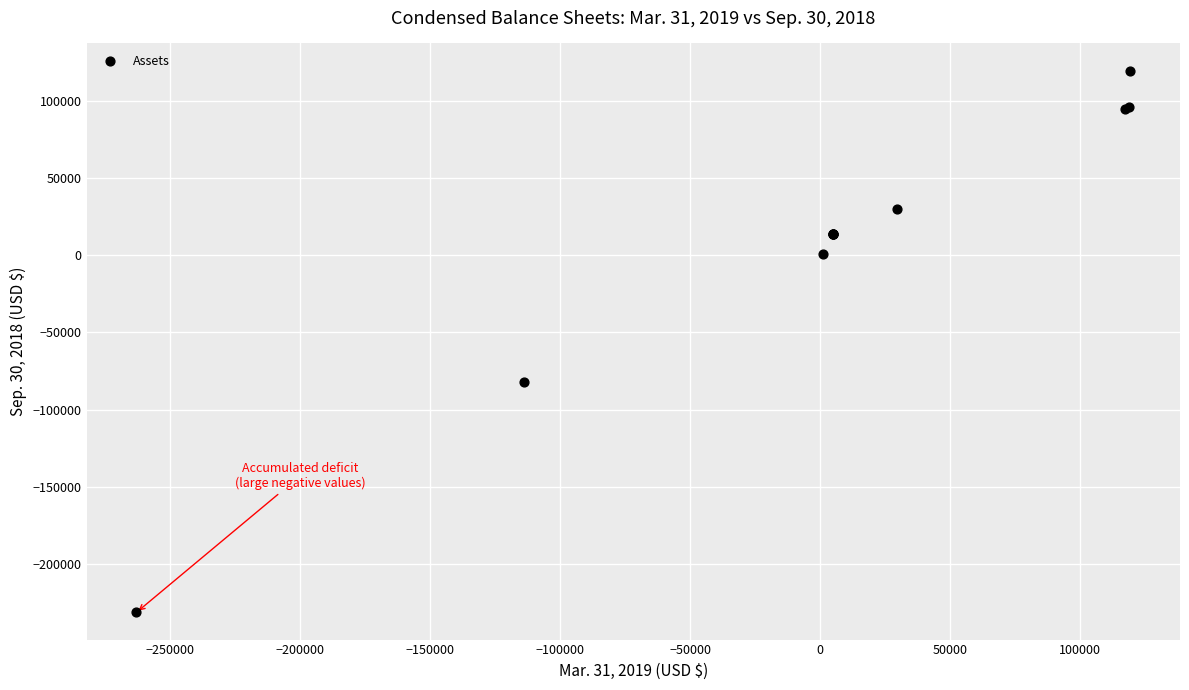

What Y value in the scatter plot is closest to -55931?

-82126